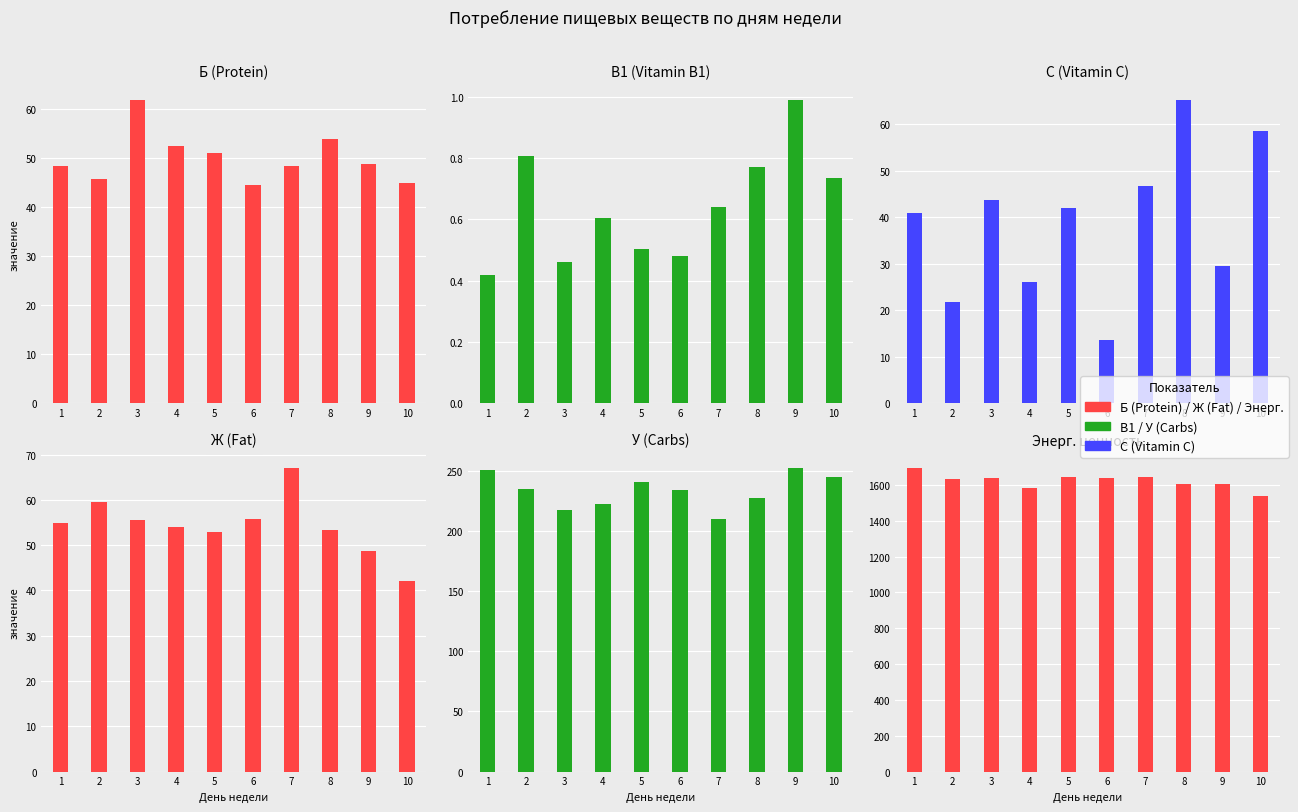

Where does the У (Carbs) series first go above 235?

1